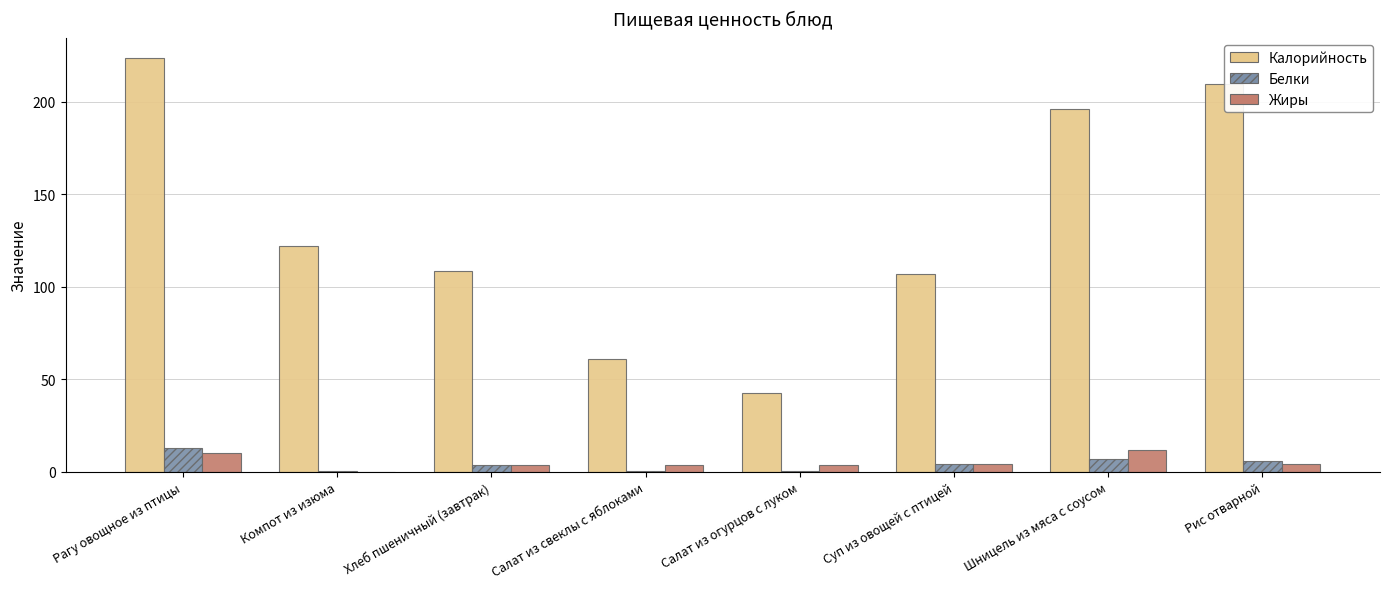

Count the number of categories in the chart.

8